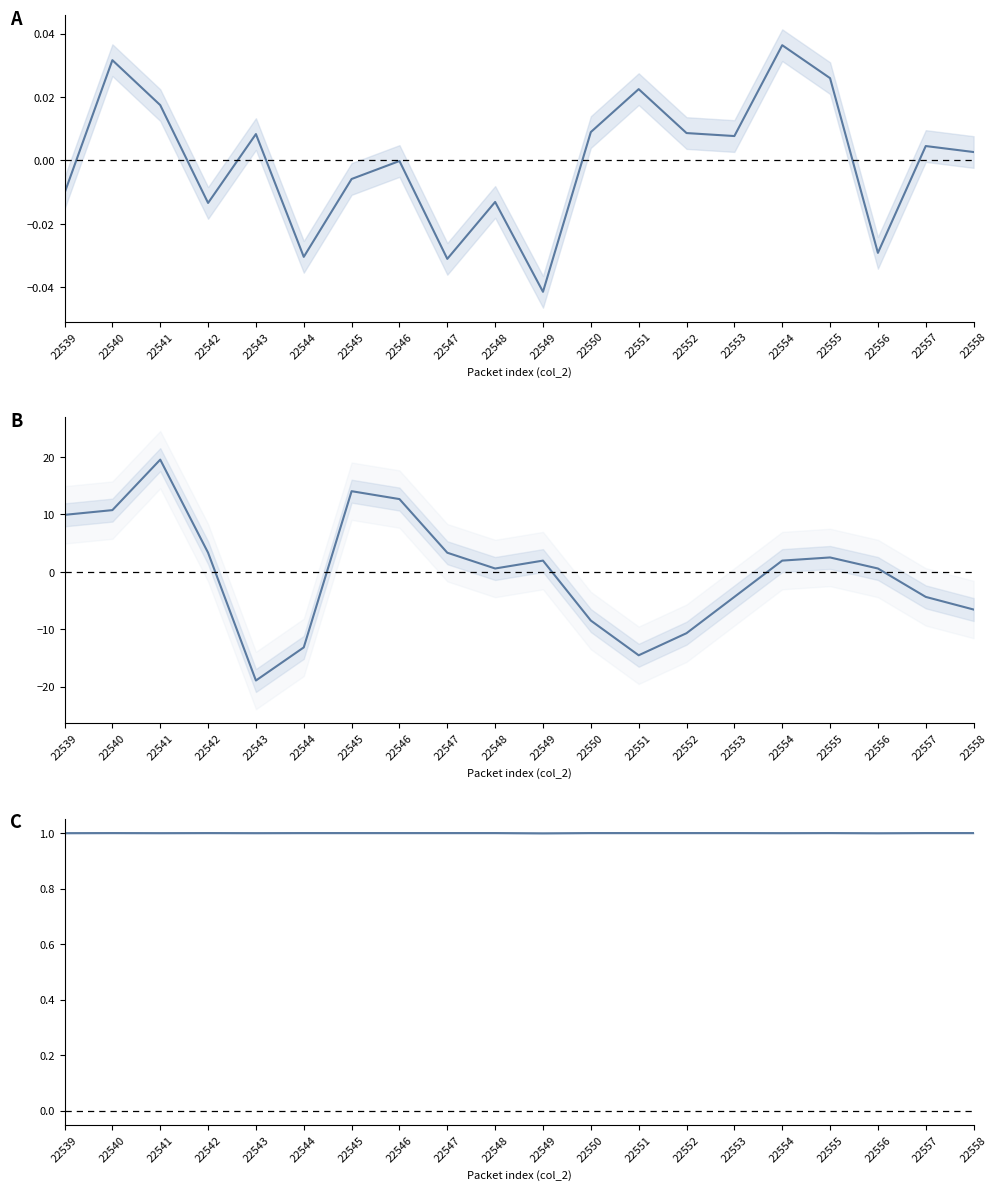

Is it true that col_518 equals -18.9 at 22543?

True